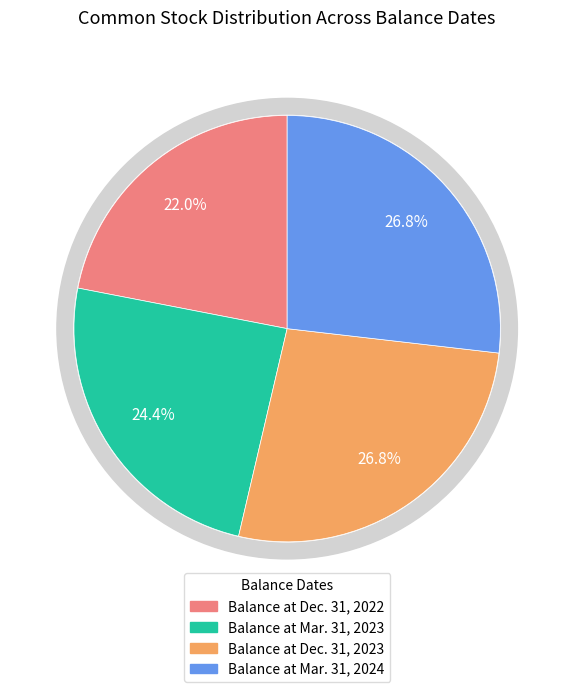

What percentage is NOT represented by Balance at Mar. 31, 2024?

73.2%